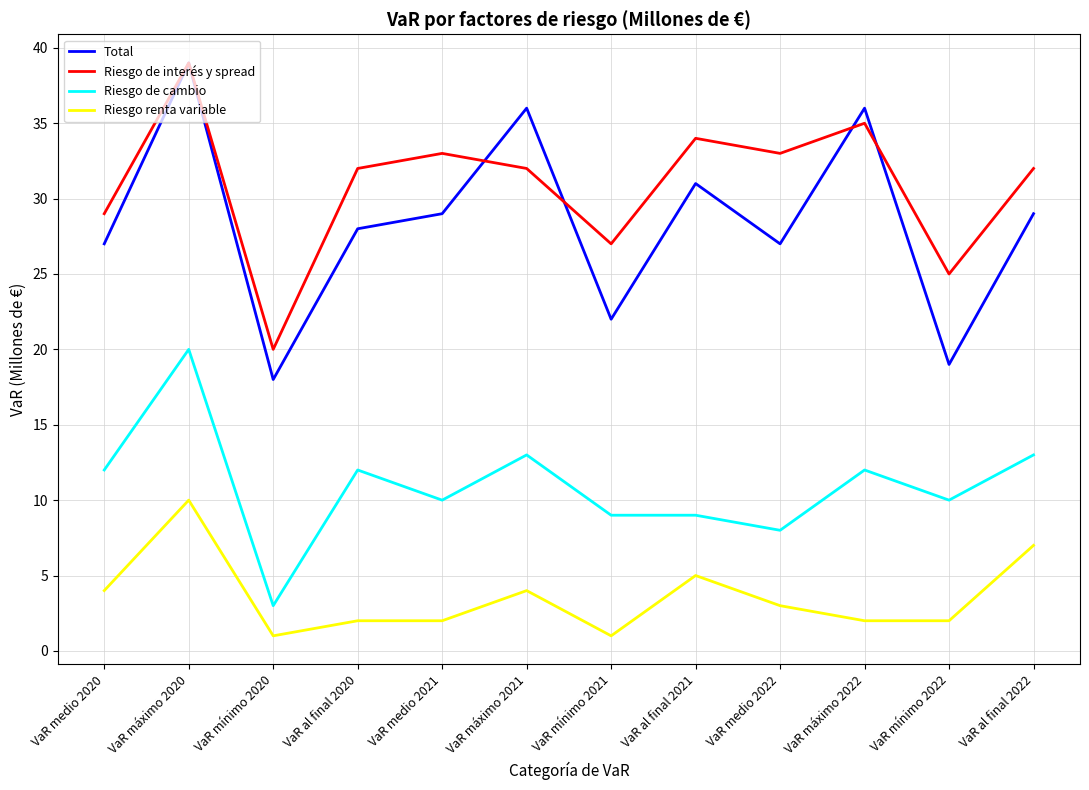

What position from the right is VaR al final 2020?

9